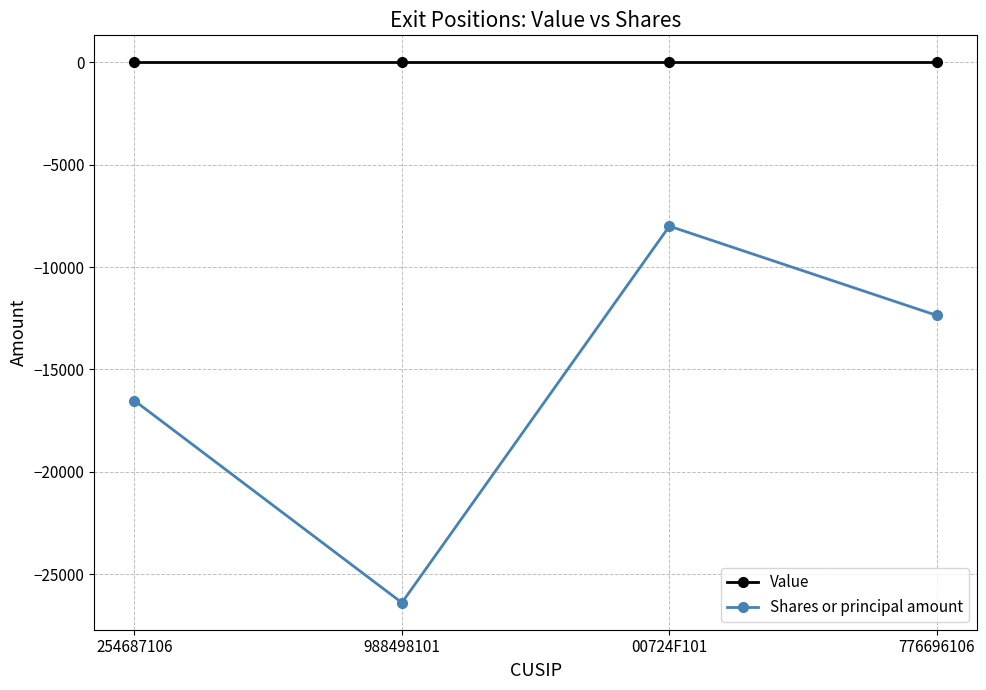

The value of Shares or principal amount at 988498101 is -26391. True or false?

True